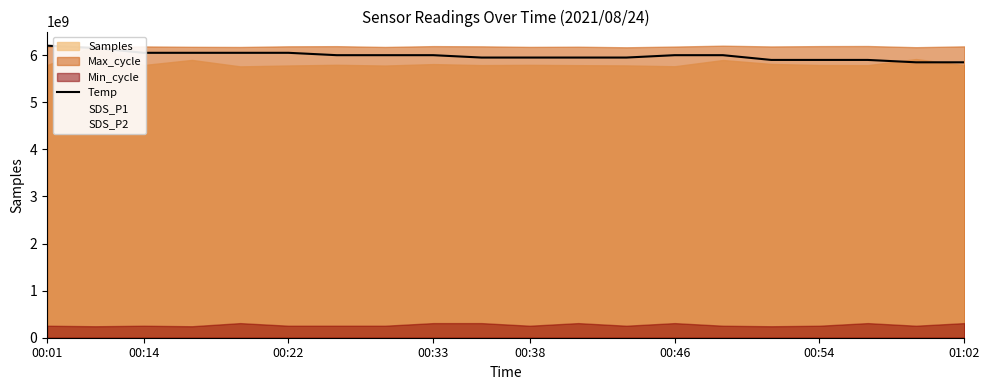

The value of SDS_P2 at 00:54 is 0.0. True or false?

True